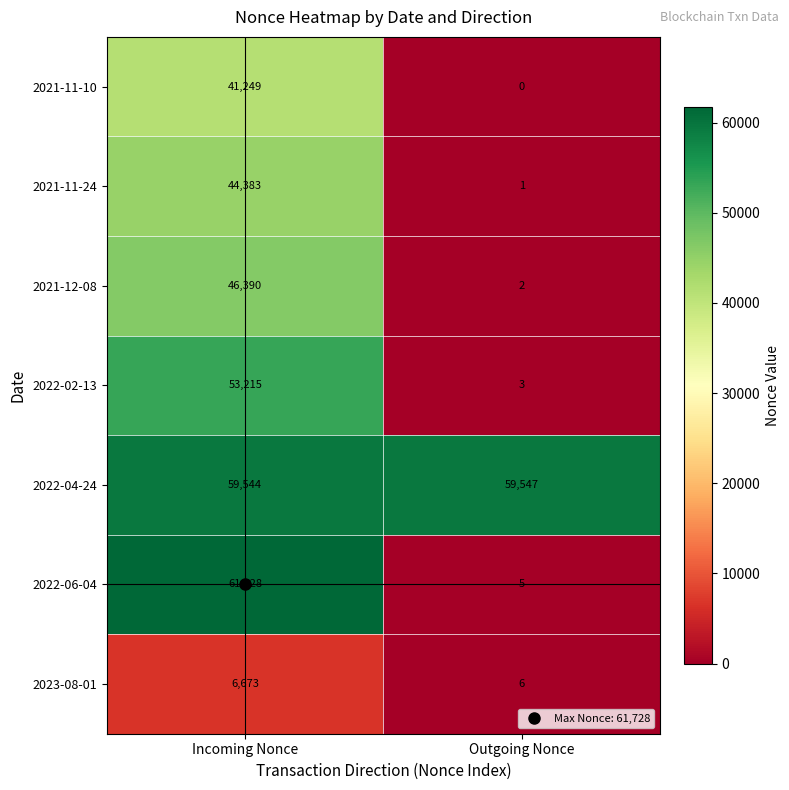

Read the 2021-11-24 value at Incoming Nonce.

44383